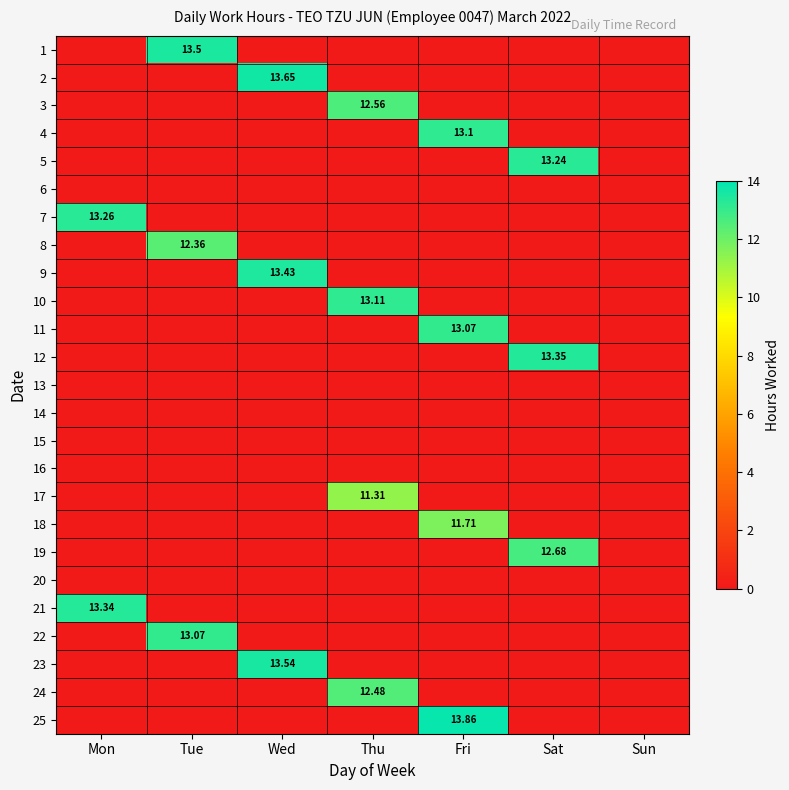

At which category is the sum across all series the highest?

Fri